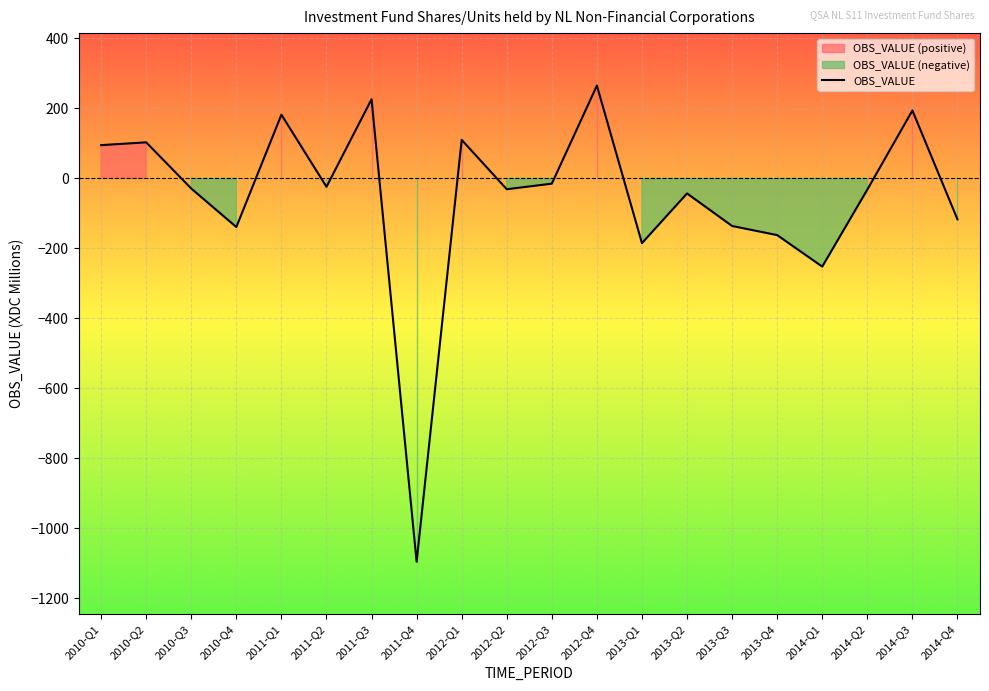

What is the greatest value displayed?

265